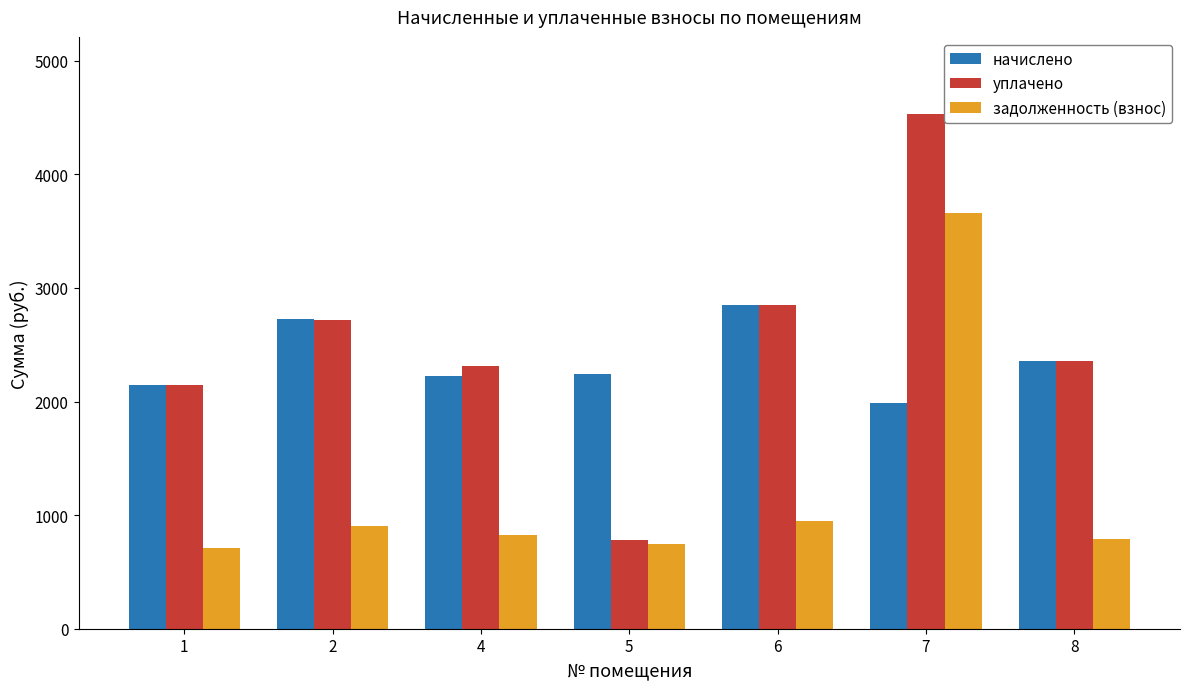

At which label is уплачено closest to 2656?

2